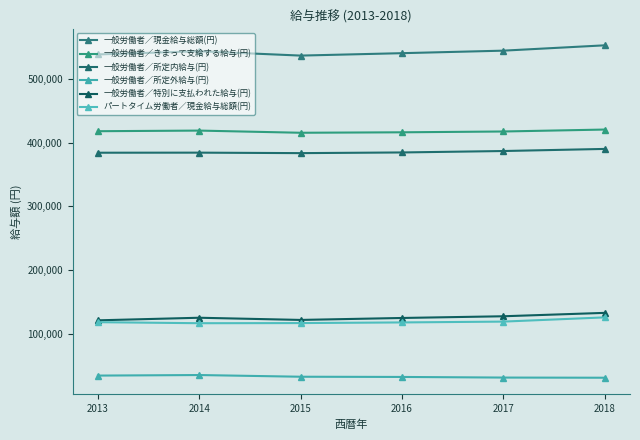

True or false: 一般労働者／所定内給与(円) and パートタイム労働者／現金給与総額(円) intersect in this chart.

False